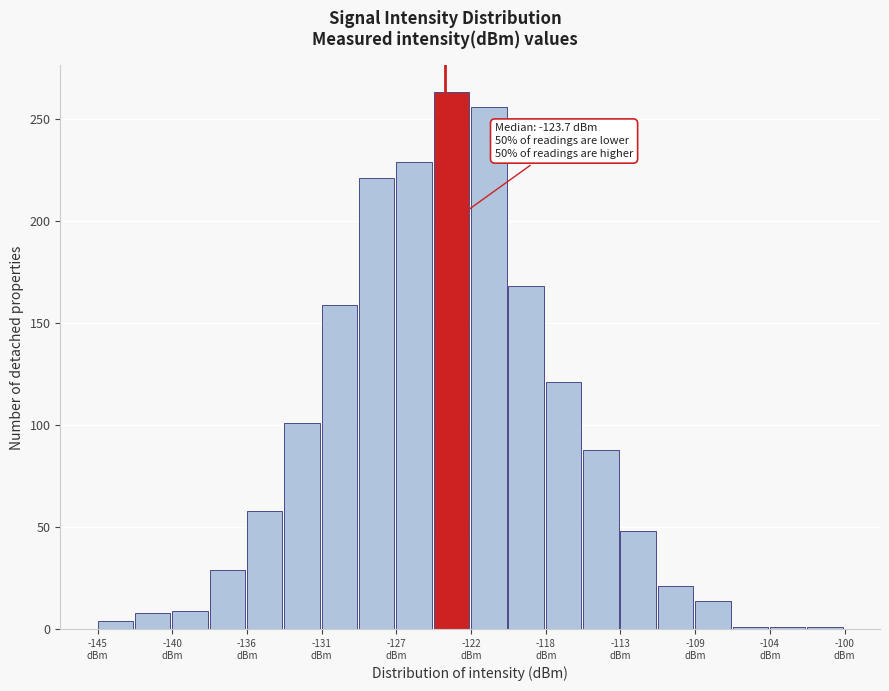

Over which range of the x-axis is the bar tallest?

-124.5 to -122.0